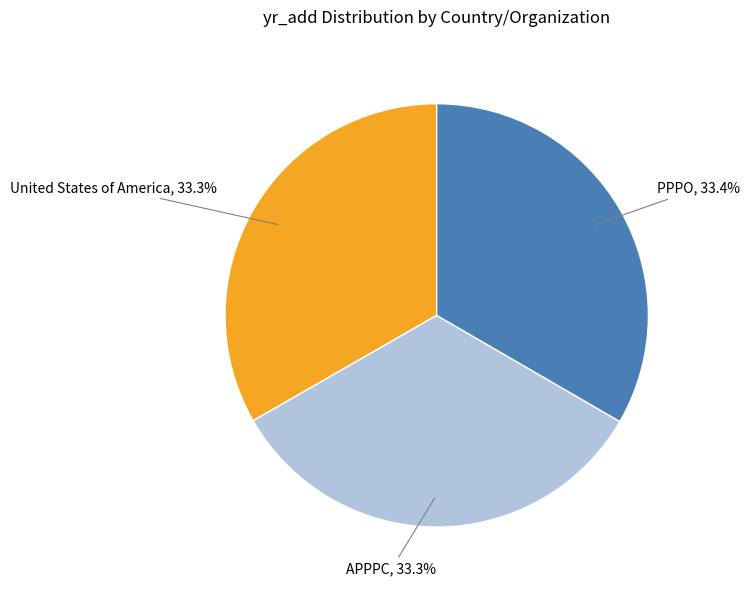

Is there any slice that represents more than half of the pie?

No